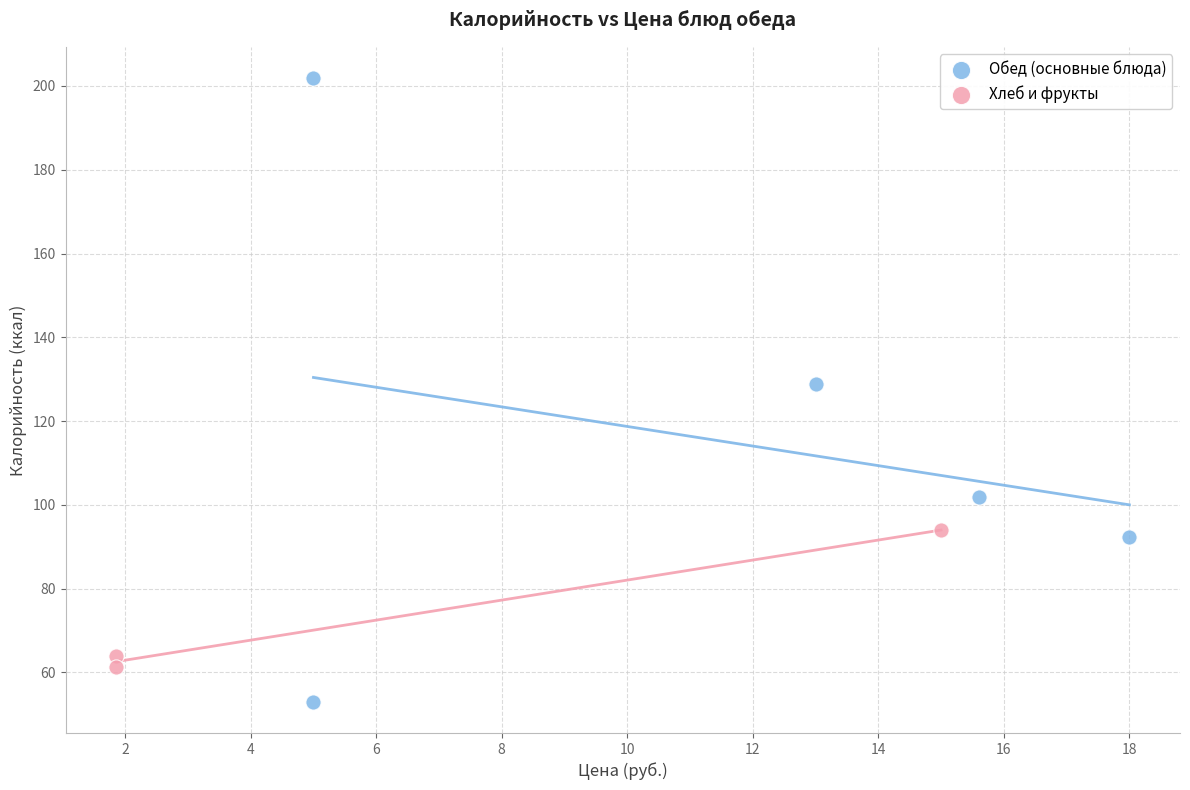

What are all the series names shown in the legend?

Обед (основные блюда), Хлеб и фрукты